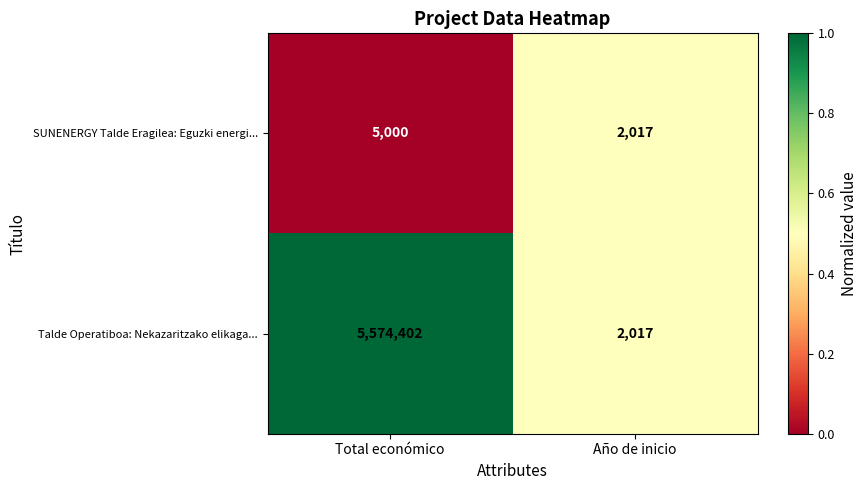

How many series are shown in this chart?

2